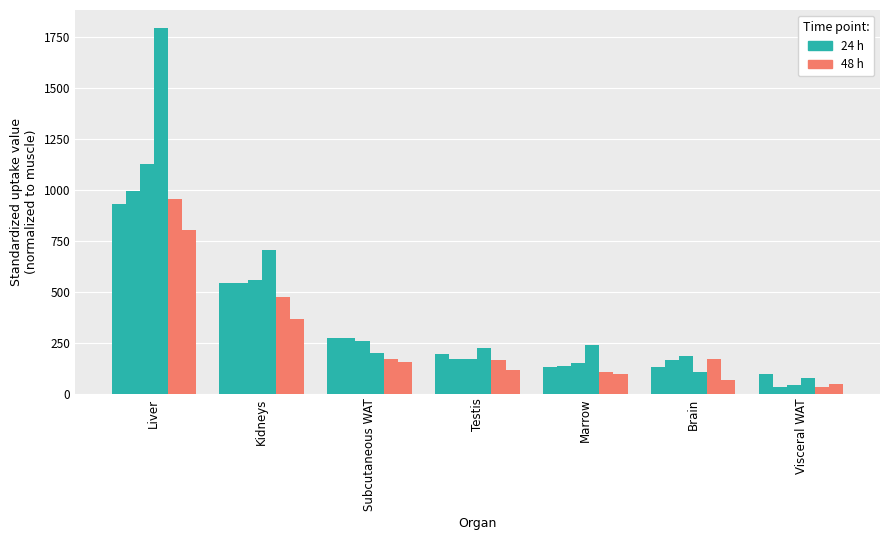

What is the difference between the 24 h values at Marrow and Subcutaneous WAT?

40.3